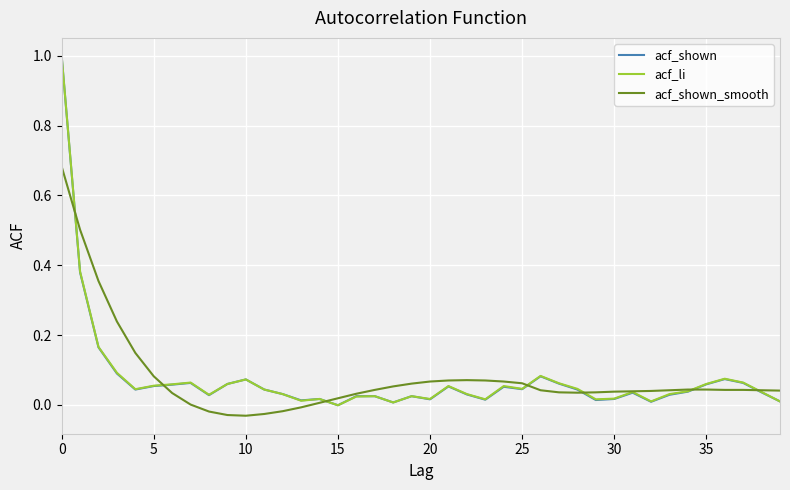

Rank the series by their maximum value, from highest to lowest.

acf_shown, acf_li, acf_shown_smooth